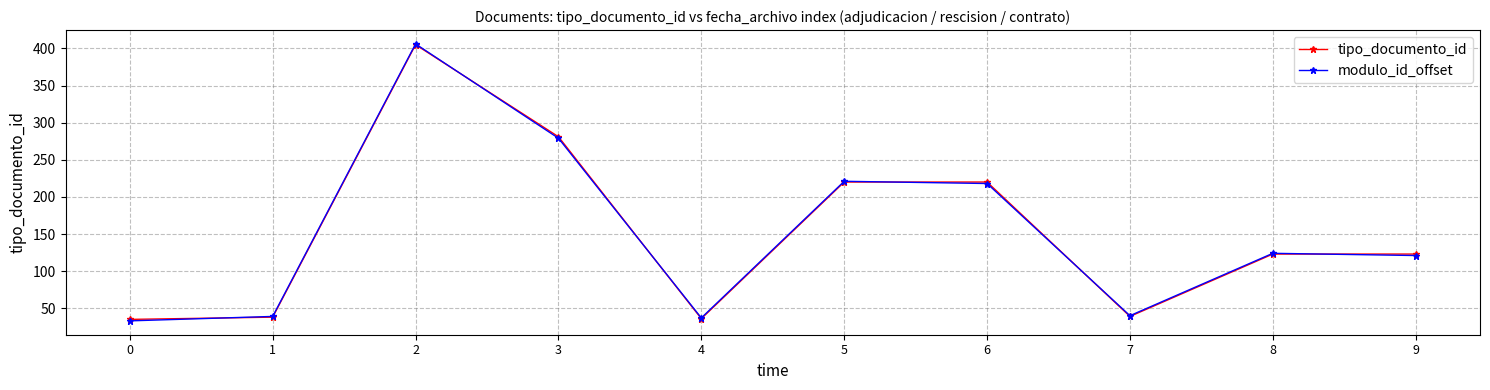

What is the greatest value displayed?

406